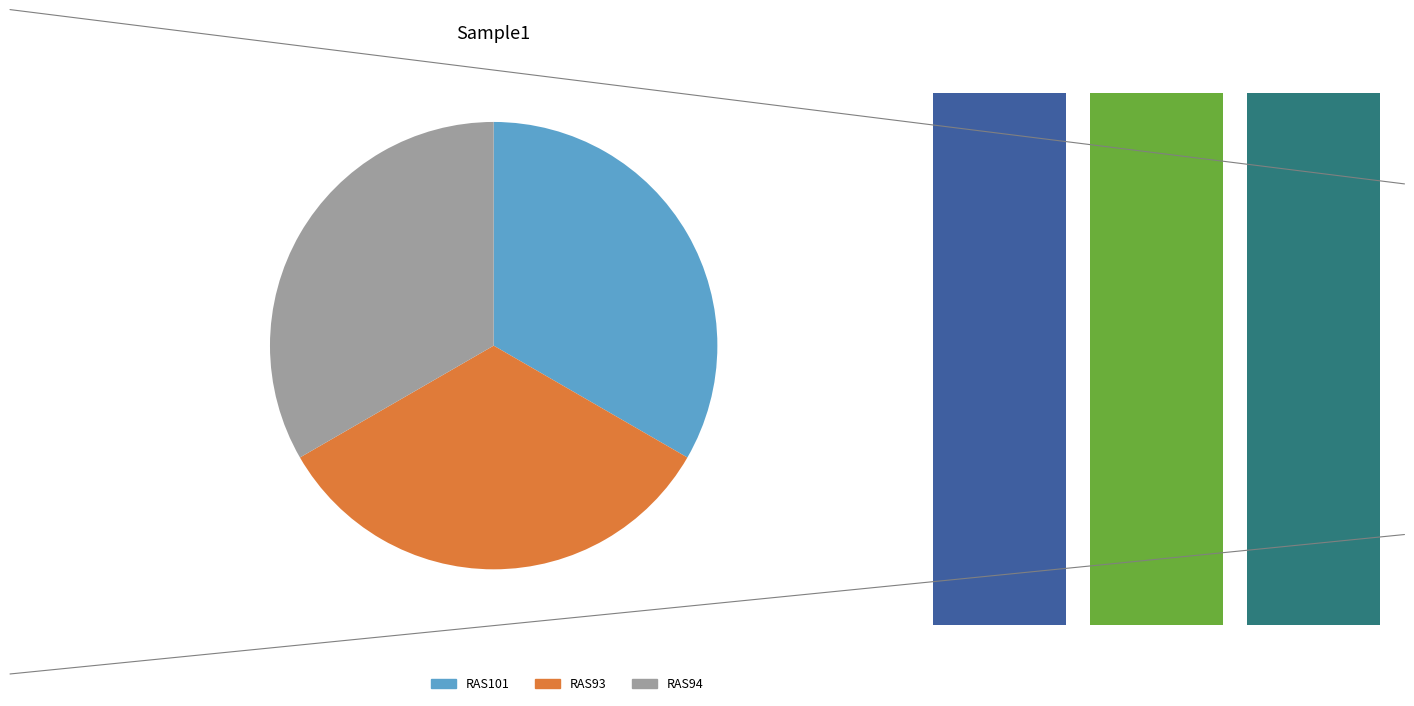

What is the largest slice in the pie chart?

RAS101